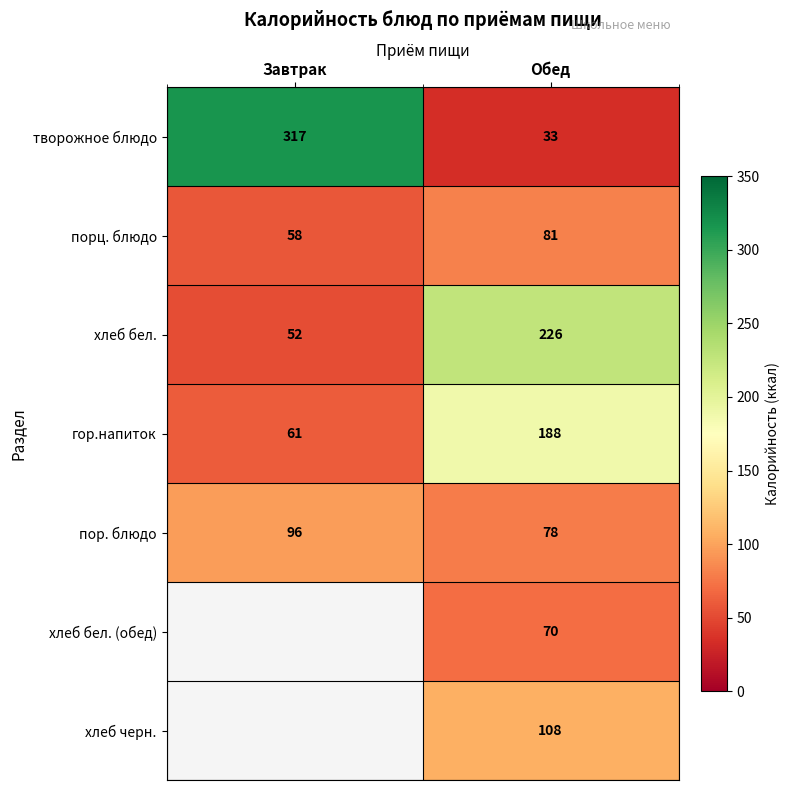

What is the approximate value of пор. блюдо at Завтрак?

96